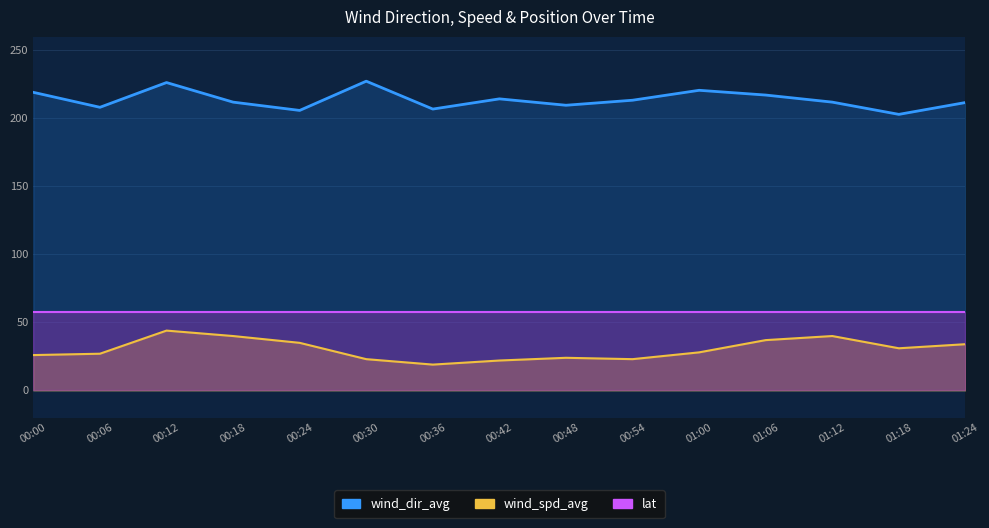

Which series has the largest range (max minus min)?

wind_spd_avg